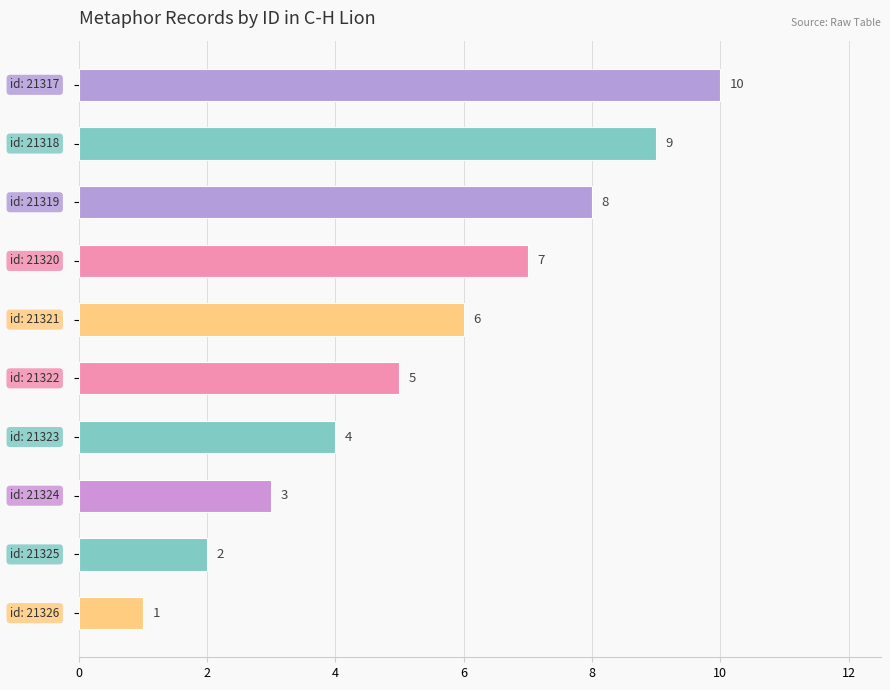

What is the difference between the maximum and minimum values?

9